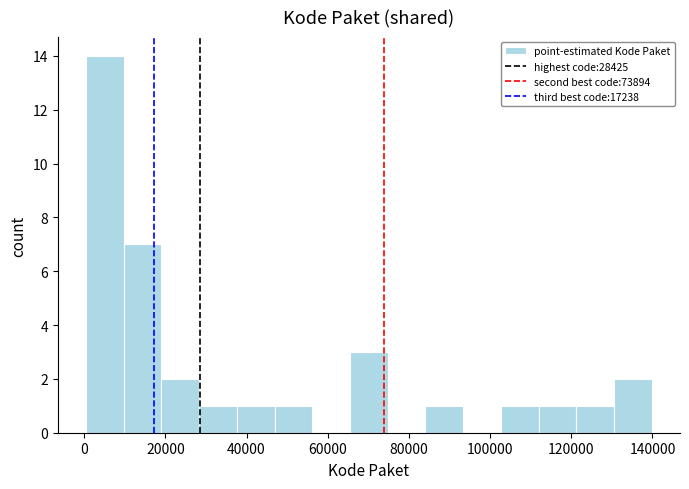

Reading left to right, transcribe this chart: for each bar, give the range it covers on the x-axis and its height. Neither the bar edges nor the heights are printed on the chart, so give them approximately, as read against the axes.

0 to 10000: 14
10000 to 20000: 7
20000 to 28000: 2
28000 to 38000: 1
38000 to 46000: 1
46000 to 56000: 1
56000 to 66000: 0
66000 to 74000: 3
74000 to 84000: 0
84000 to 94000: 1
94000 to 102000: 0
102000 to 112000: 1
112000 to 122000: 1
122000 to 130000: 1
130000 to 140000: 2